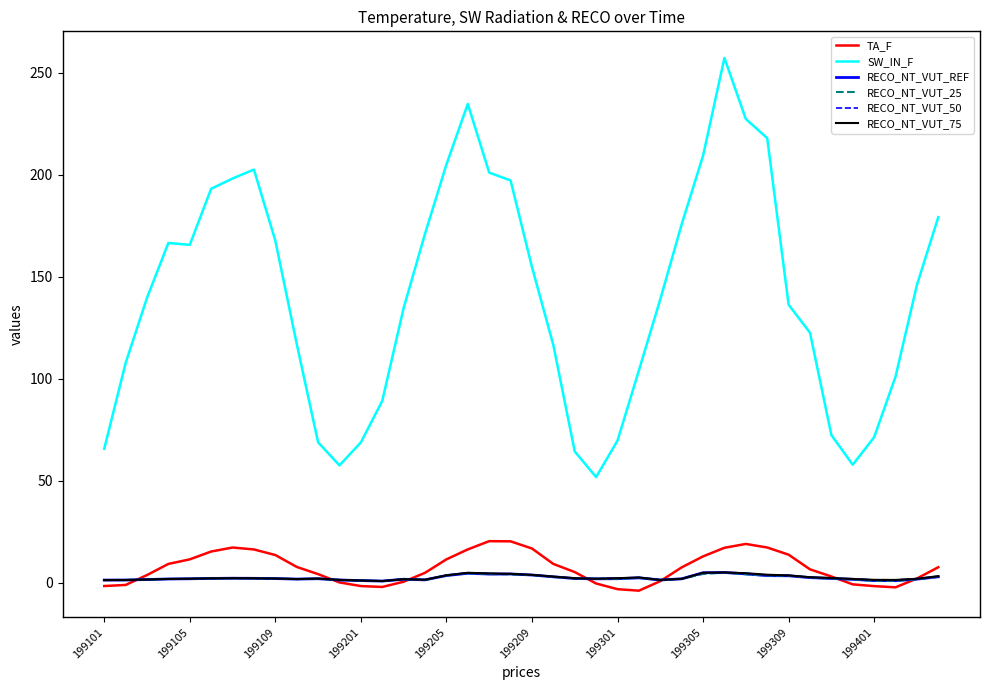

How many lines are shown in the chart?

6